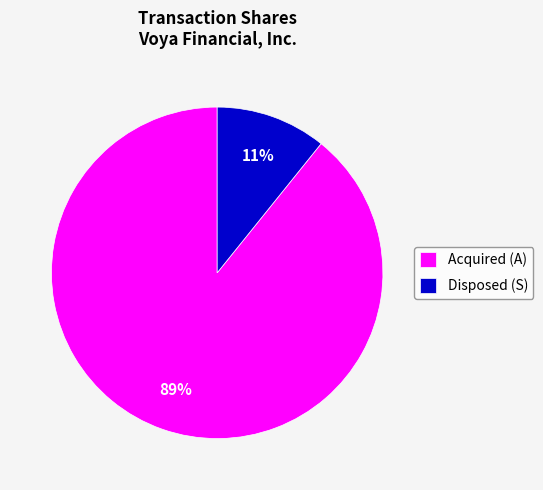

Which category accounts for the majority?

Acquired (A)